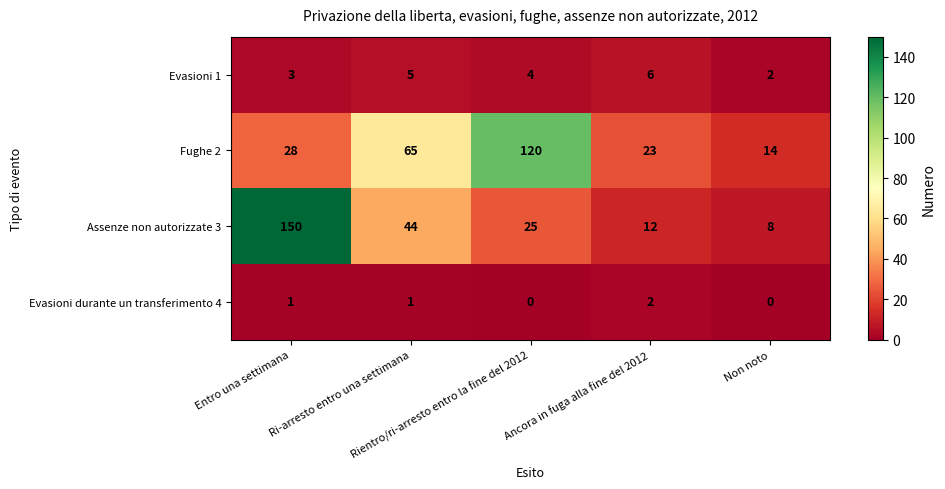

Count the Evasioni durante un transferimento 4 values in the range 0 to 1.

4